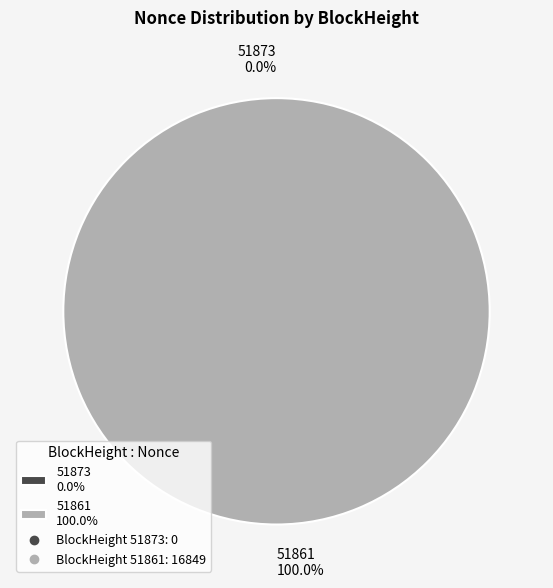

Does any single category account for the majority?

Yes